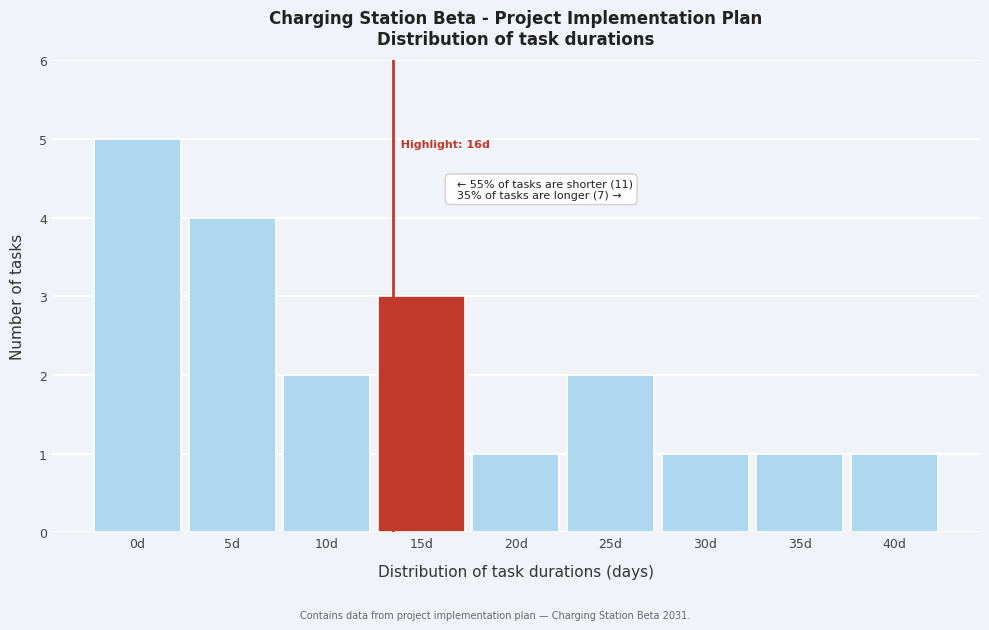

Reading left to right, extract all data points from this chart.

5	4	2	3	1	2	1	1	1